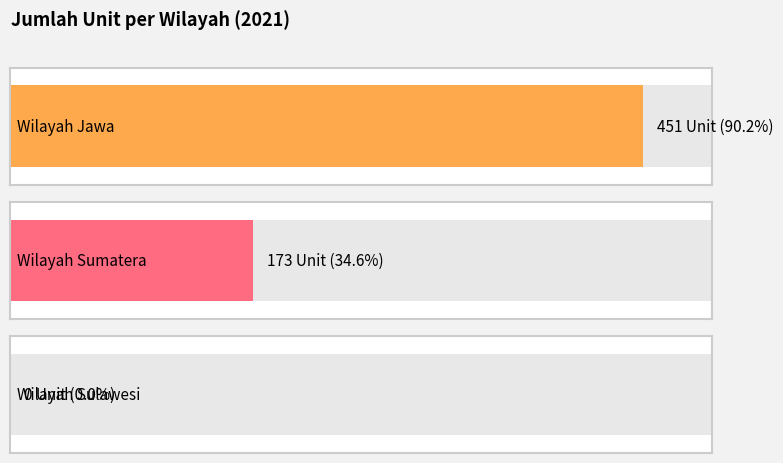

What is the change in value from Wilayah Jawa to Wilayah Sumatera?

-278